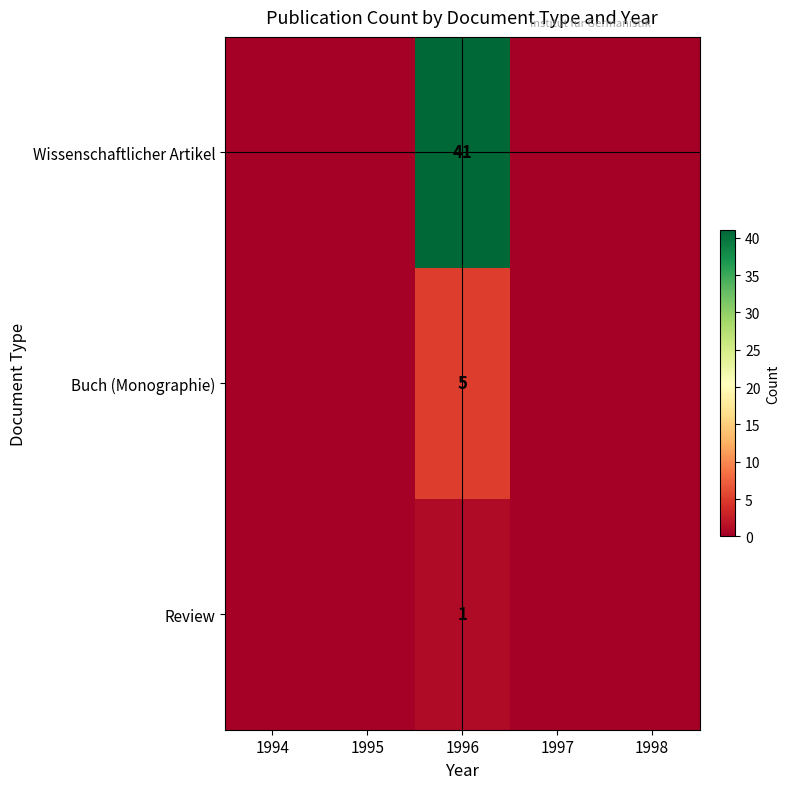

Is it true that Wissenschaftlicher Artikel equals 14 at 1996?

False